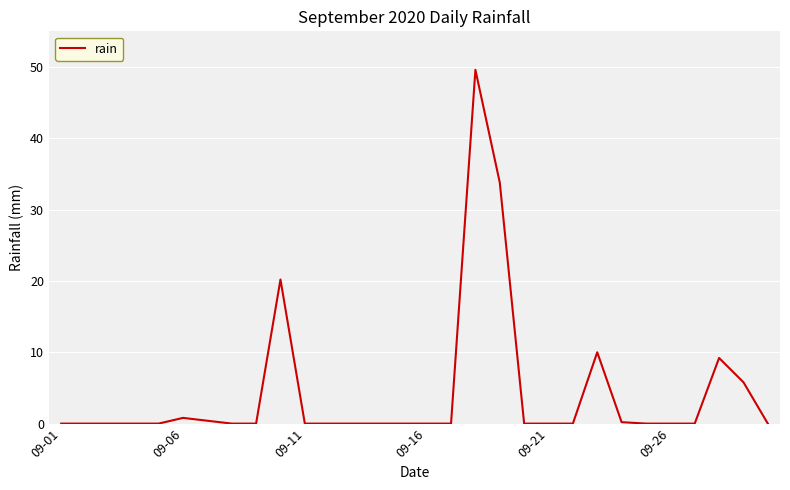

What is the greatest value displayed?

49.6